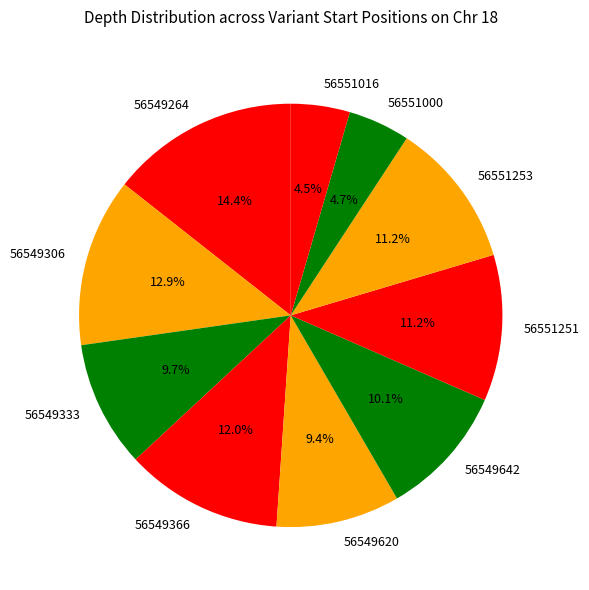

To the nearest percent, what is the difference between the largest and smallest slice percentages?

10%